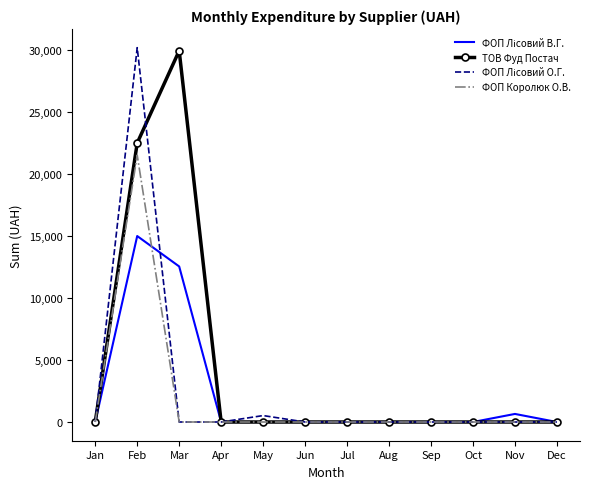

At which label does ФОП Королюк О.В. reach its peak?

Feb